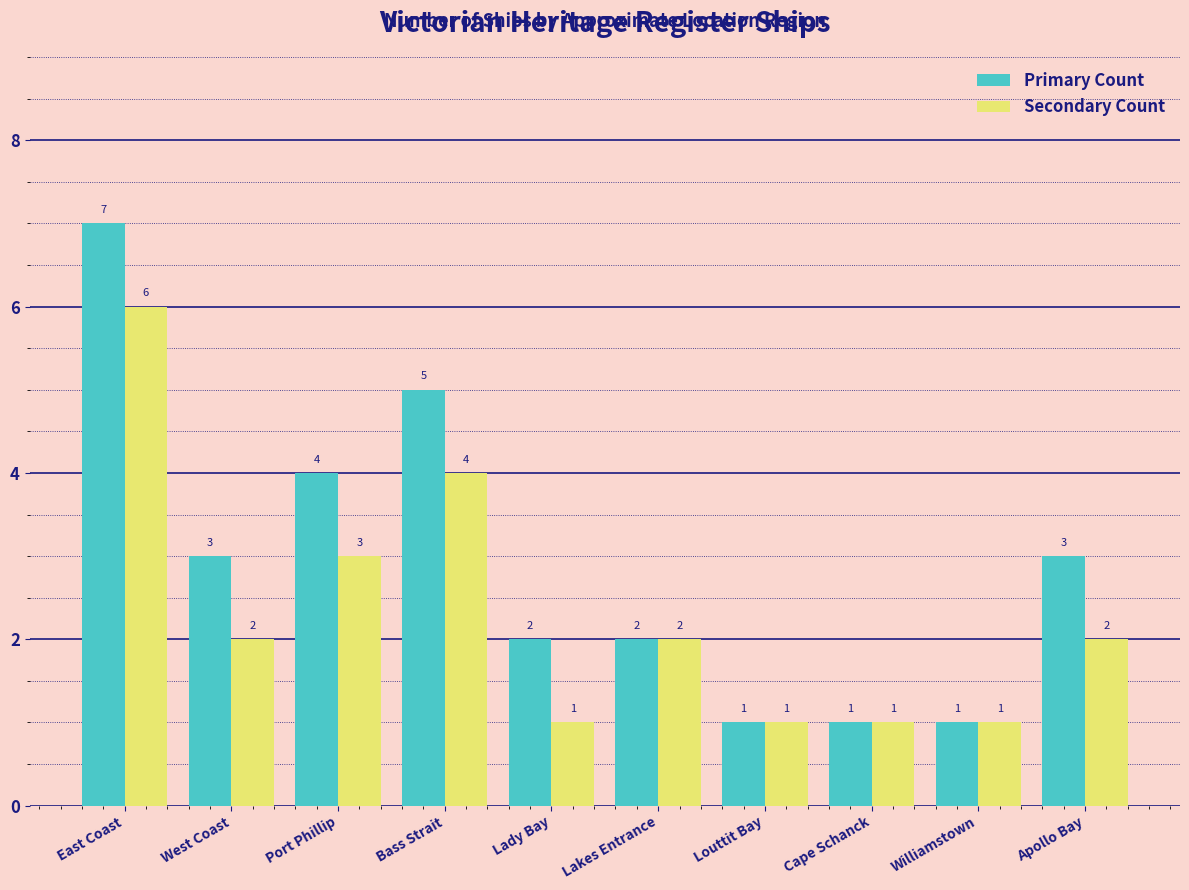

Is the value of Primary Count at Lakes Entrance greater than the value of Secondary Count at Cape Schanck?

Yes